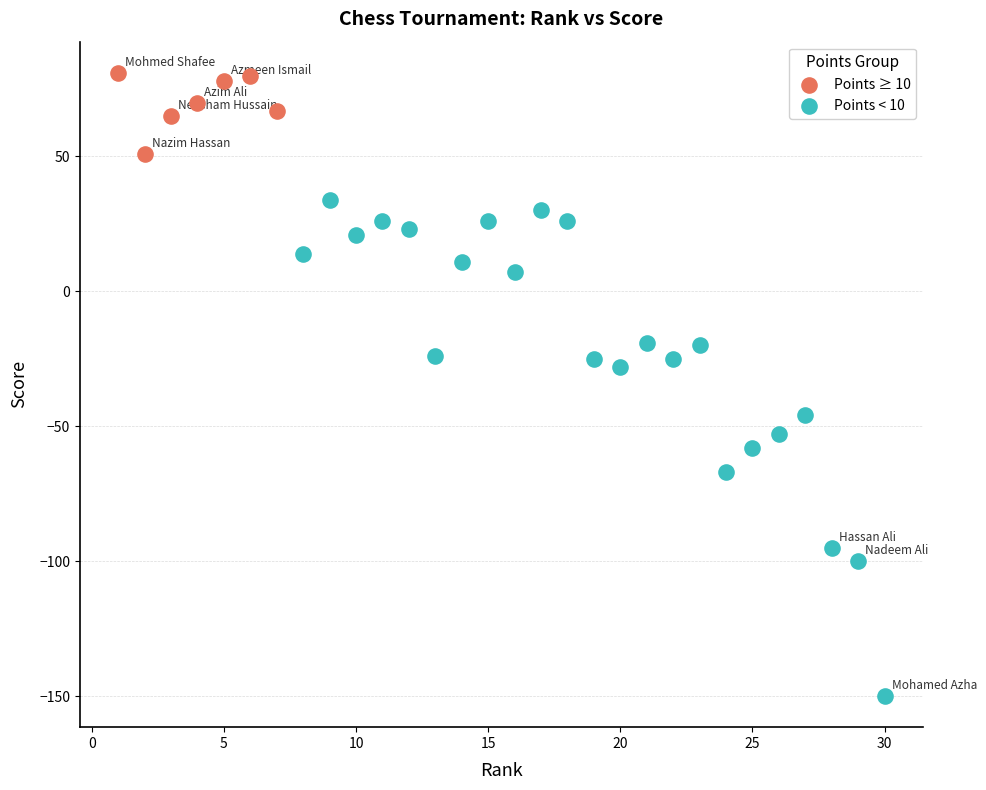

Which series reaches the maximum Y coordinate?

Points ≥ 10